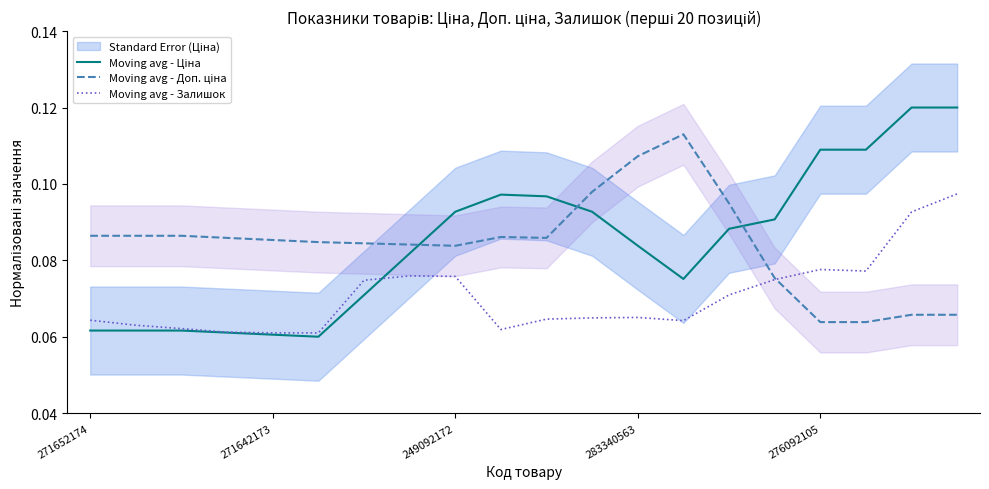

Reading left to right, transcribe all the data shown in this chart.

Moving avg - Ціна: 0.1	0.1	0.1	0.1	0.1	0.1	0.1	0.1	0.1	0.1	0.1	0.1	0.1	0.1	0.1	0.1	0.1	0.1	0.1	0.1
Moving avg - Доп. ціна: 0.1	0.1	0.1	0.1	0.1	0.1	0.1	0.1	0.1	0.1	0.1	0.1	0.1	0.1	0.1	0.1	0.1	0.1	0.1	0.1
Moving avg - Залишок: 0.1	0.1	0.1	0.1	0.1	0.1	0.1	0.1	0.1	0.1	0.1	0.1	0.1	0.1	0.1	0.1	0.1	0.1	0.1	0.1